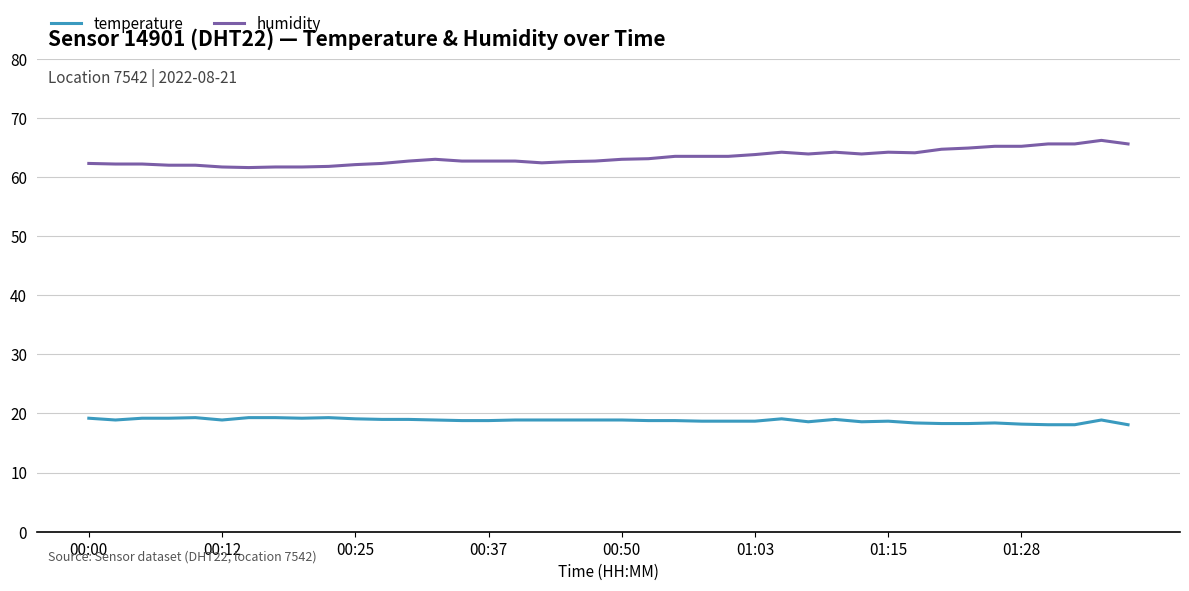

What is the lowest value of the humidity series?

61.6